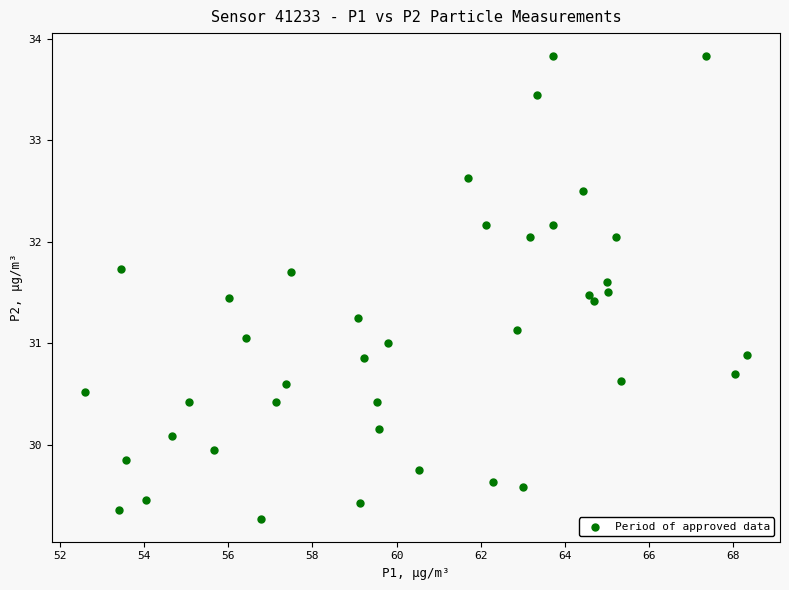

What is the range of X values (max minus min)?

15.7